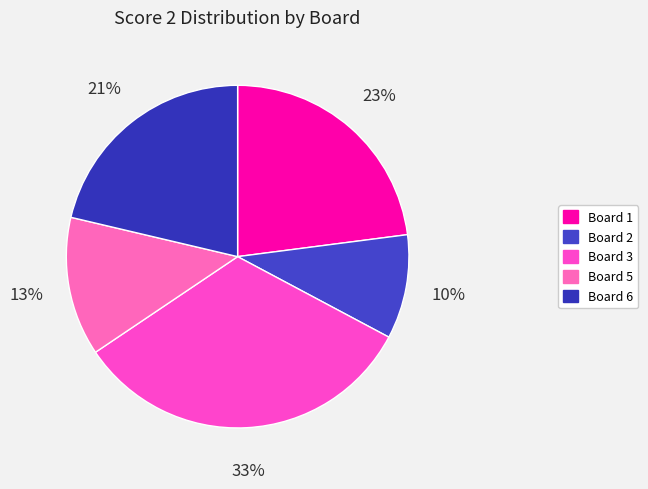

Count the number of slices in the pie.

5